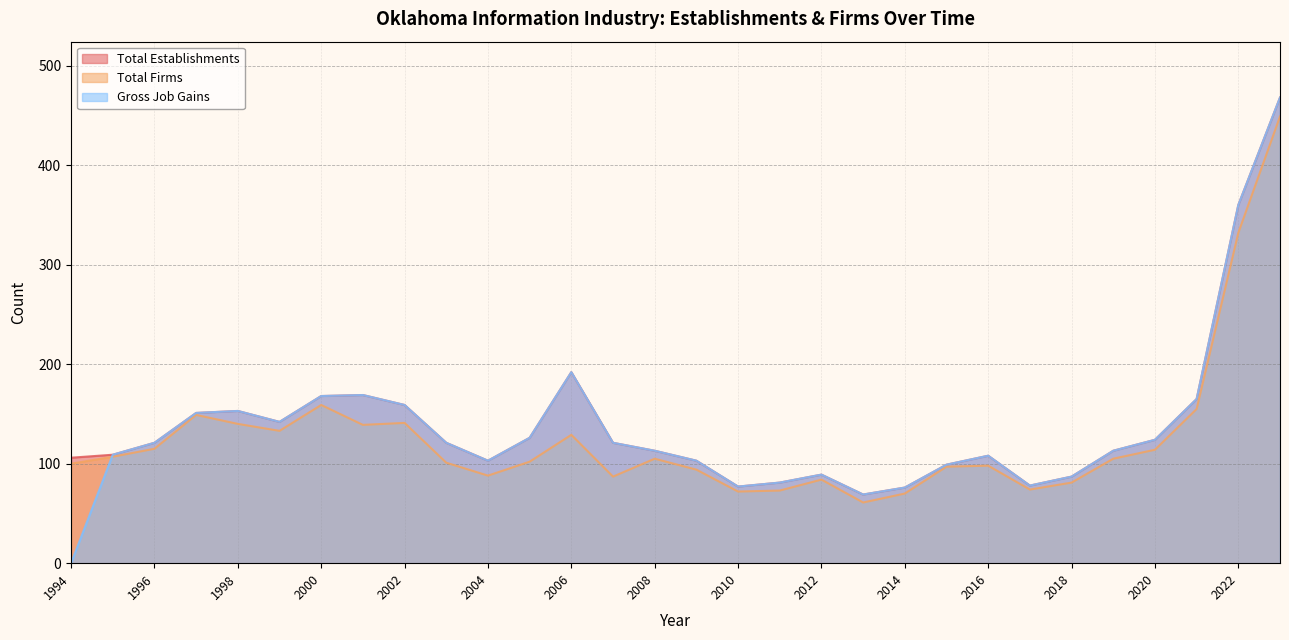

What is the difference between the second highest and minimum values in the Total Establishments series?

291